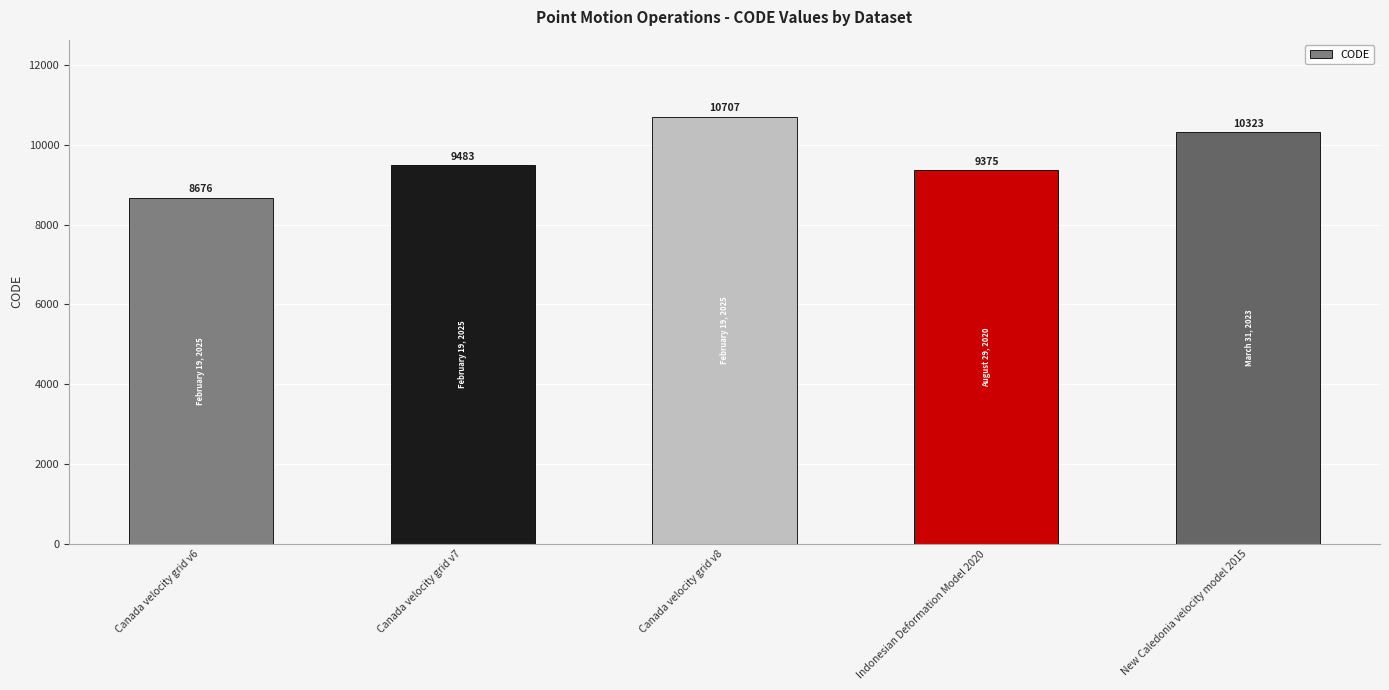

What is the difference between the second highest and minimum values?

1647